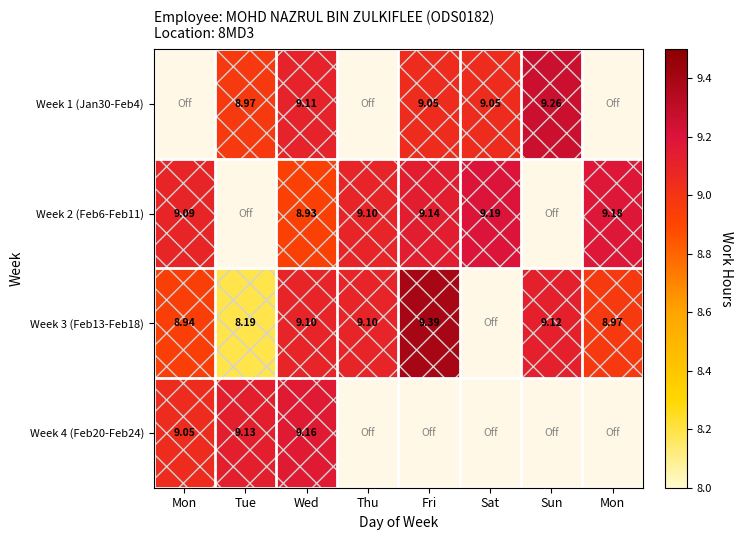

At which label does Week 2 (Feb6-Feb11) first exceed 9?

Mon